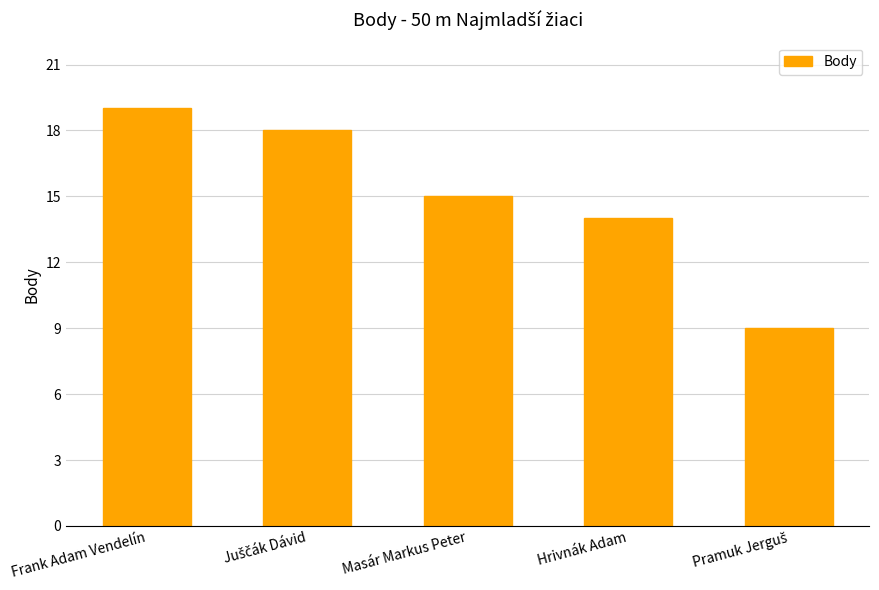

Between Frank Adam Vendelín and Masár Markus Peter, which is larger?

Frank Adam Vendelín